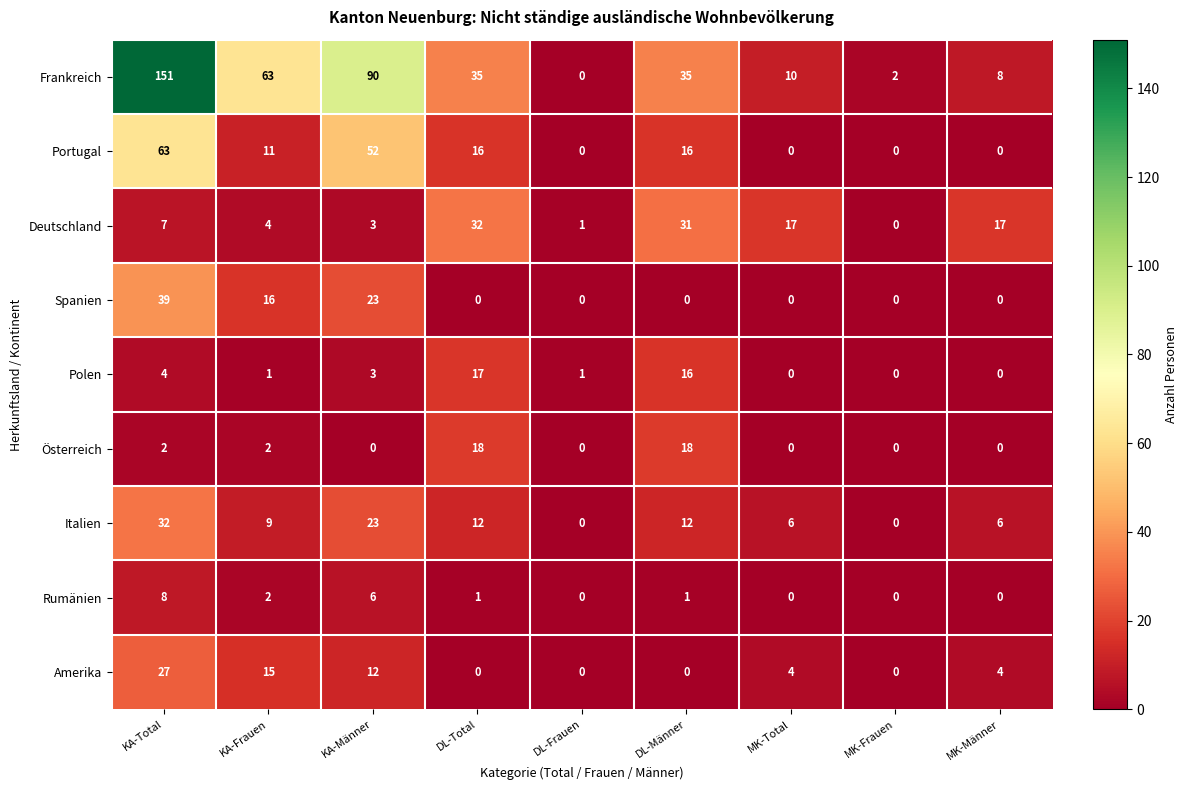

Is it true that Amerika equals 4 at MK-Total?

True